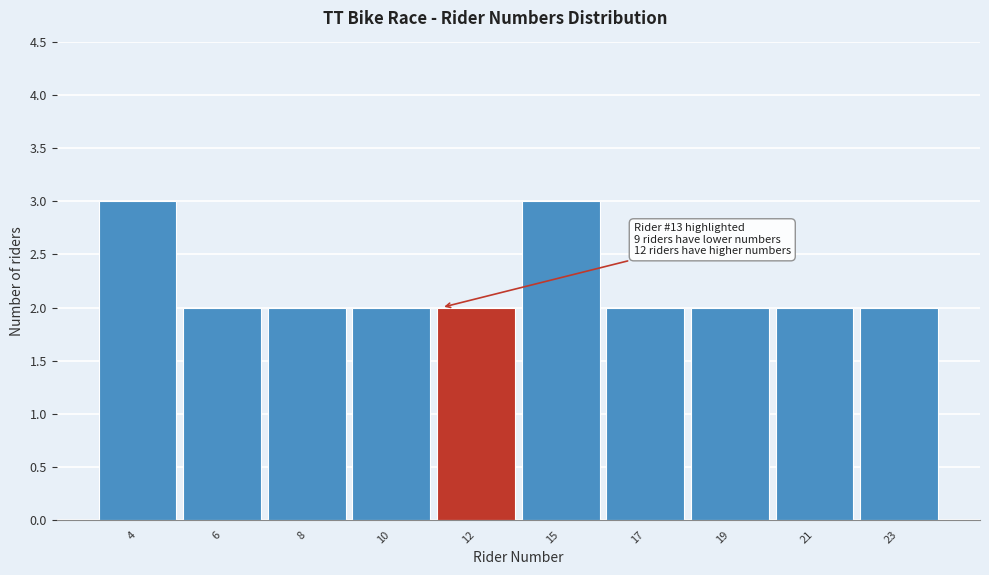

Reading left to right, list all the values displayed in this chart.

4=3	6=2	8=2	10=2	12=2	15=3	17=2	19=2	21=2	23=2